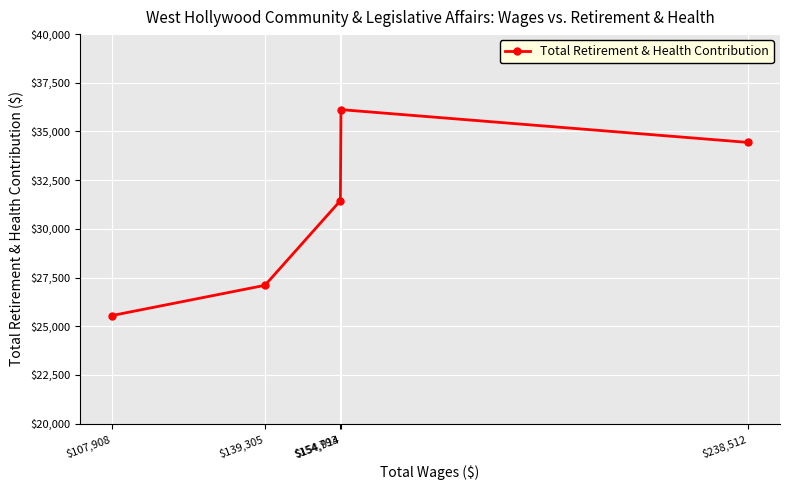

Which category has the highest value across all series?

$154,914